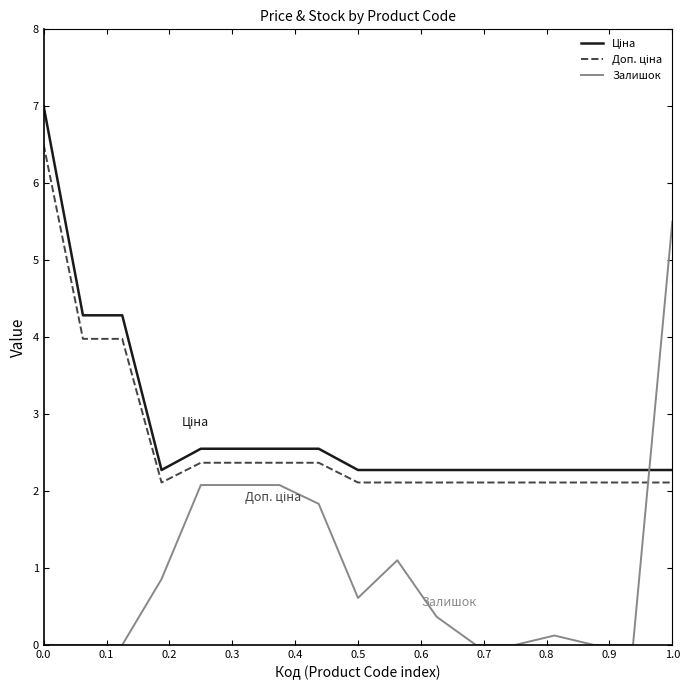

Which series has the widest spread of values?

Залишок